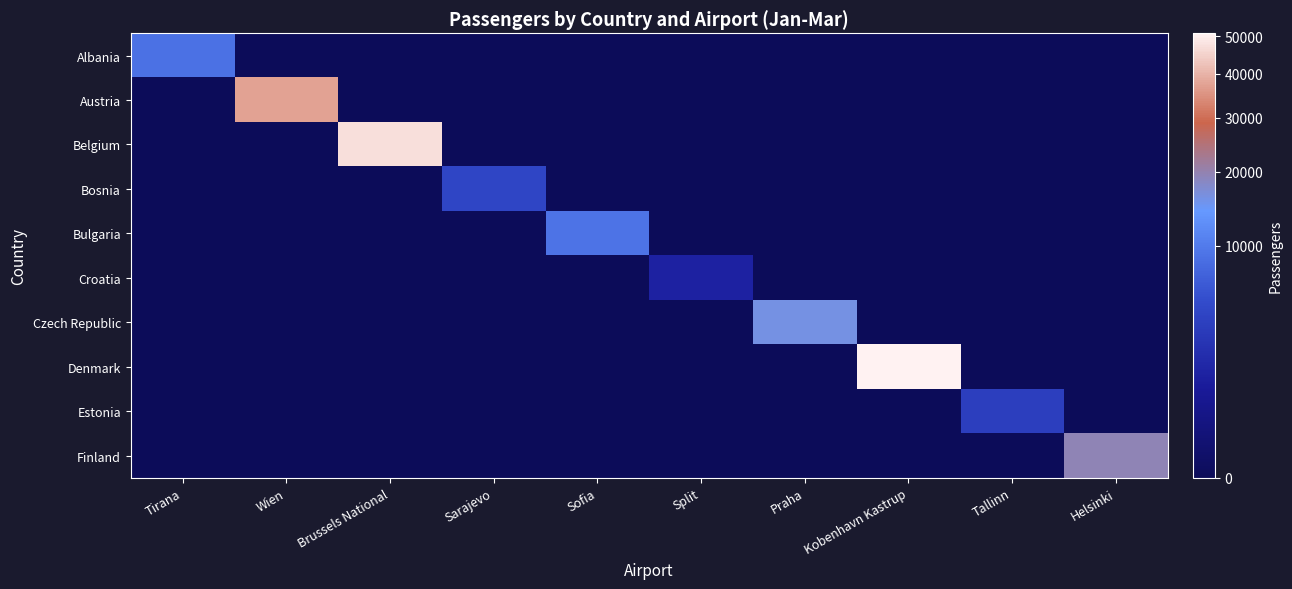

Reading left to right, transcribe all the data shown in this chart.

Albania: Tirana=8967	Wien=0	Brussels National=0	Sarajevo=0	Sofia=0	Split=0	Praha=0	Kobenhavn Kastrup=0	Tallinn=0	Helsinki=0
Austria: Tirana=0	Wien=37444	Brussels National=0	Sarajevo=0	Sofia=0	Split=0	Praha=0	Kobenhavn Kastrup=0	Tallinn=0	Helsinki=0
Belgium: Tirana=0	Wien=0	Brussels National=47016	Sarajevo=0	Sofia=0	Split=0	Praha=0	Kobenhavn Kastrup=0	Tallinn=0	Helsinki=0
Bosnia: Tirana=0	Wien=0	Brussels National=0	Sarajevo=4303	Sofia=0	Split=0	Praha=0	Kobenhavn Kastrup=0	Tallinn=0	Helsinki=0
Bulgaria: Tirana=0	Wien=0	Brussels National=0	Sarajevo=0	Sofia=9143	Split=0	Praha=0	Kobenhavn Kastrup=0	Tallinn=0	Helsinki=0
Croatia: Tirana=0	Wien=0	Brussels National=0	Sarajevo=0	Sofia=0	Split=1326	Praha=0	Kobenhavn Kastrup=0	Tallinn=0	Helsinki=0
Czech Republic: Tirana=0	Wien=0	Brussels National=0	Sarajevo=0	Sofia=0	Split=0	Praha=16072	Kobenhavn Kastrup=0	Tallinn=0	Helsinki=0
Denmark: Tirana=0	Wien=0	Brussels National=0	Sarajevo=0	Sofia=0	Split=0	Praha=0	Kobenhavn Kastrup=50804	Tallinn=0	Helsinki=0
Estonia: Tirana=0	Wien=0	Brussels National=0	Sarajevo=0	Sofia=0	Split=0	Praha=0	Kobenhavn Kastrup=0	Tallinn=3588	Helsinki=0
Finland: Tirana=0	Wien=0	Brussels National=0	Sarajevo=0	Sofia=0	Split=0	Praha=0	Kobenhavn Kastrup=0	Tallinn=0	Helsinki=19429